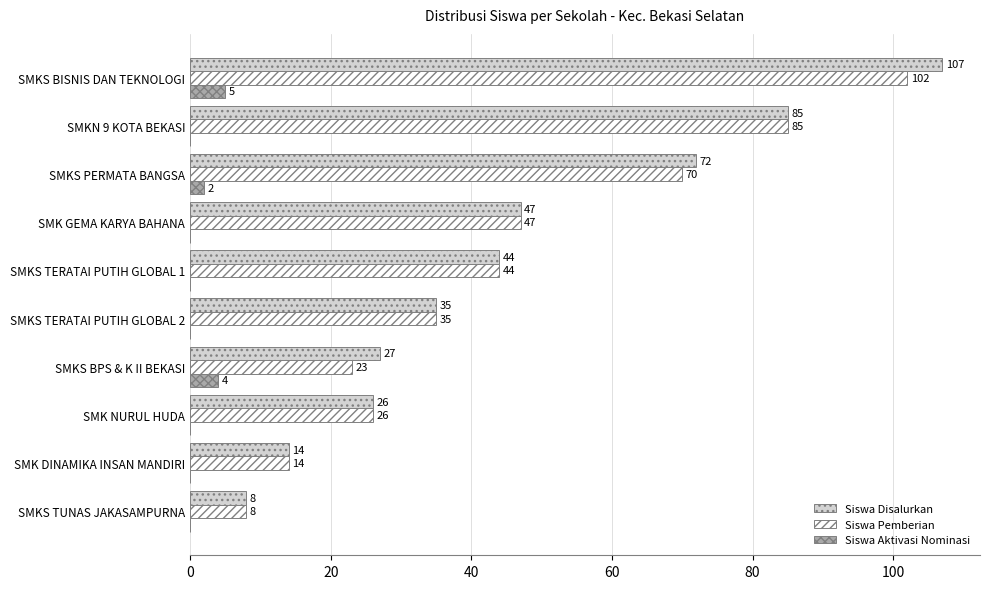

Where is Siswa Aktivasi Nominasi nearest to the value 2?

SMKS PERMATA BANGSA